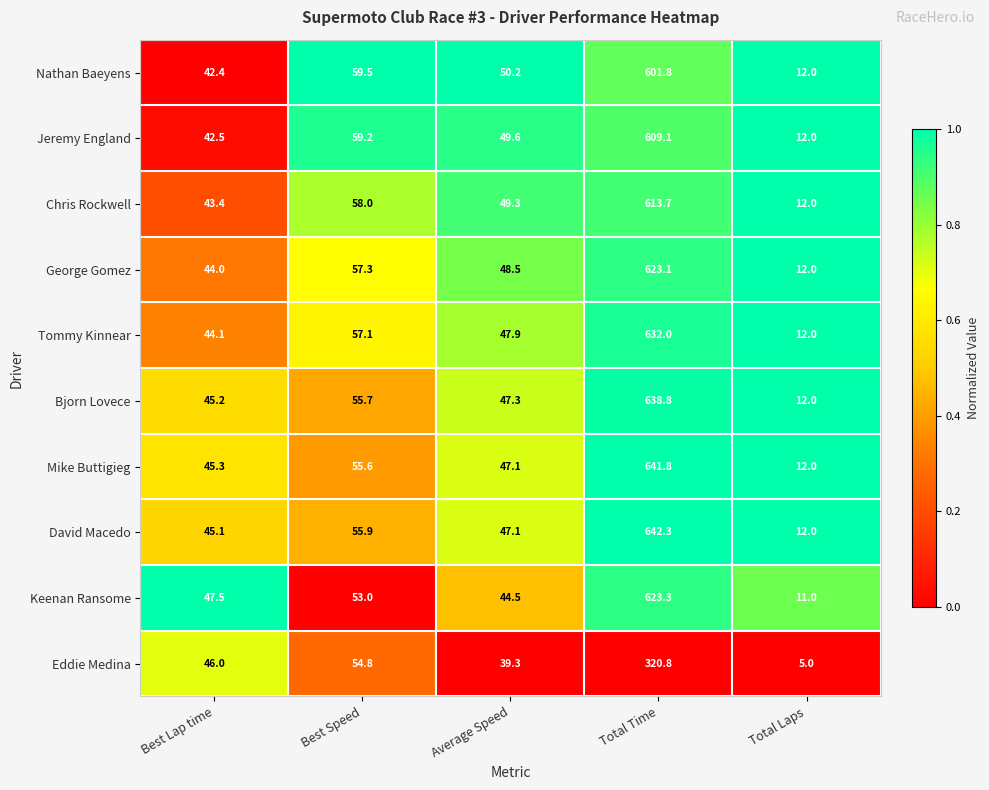

Count the number of data series in this chart.

10